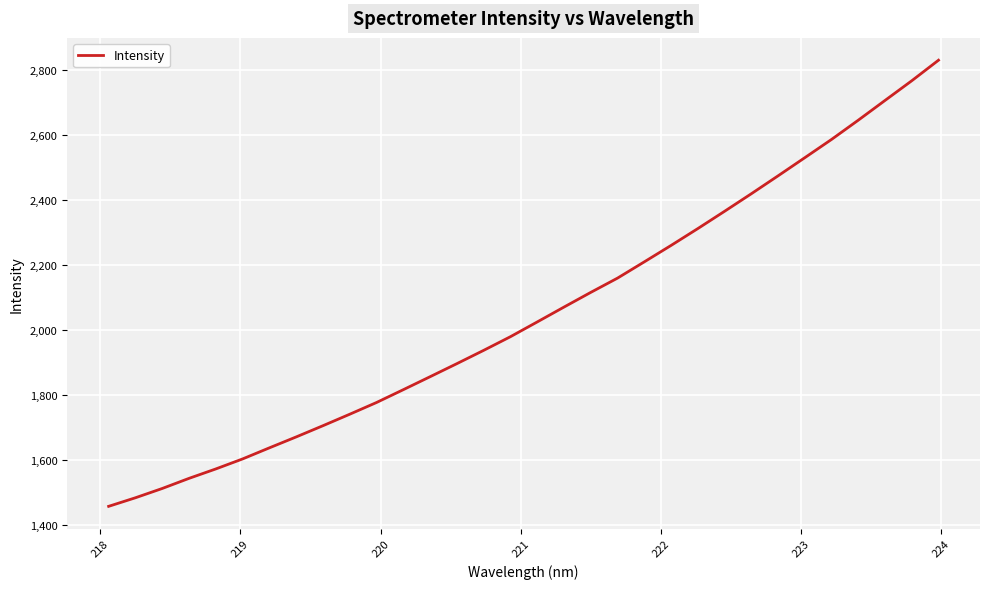

What is the difference between the maximum and minimum values?

1373.2